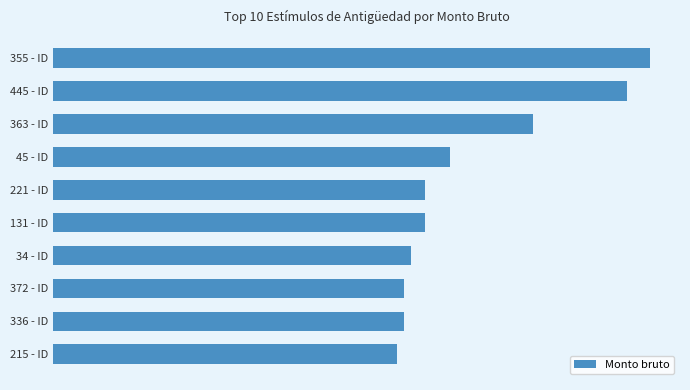

Does the chart contain stacked bars?

No